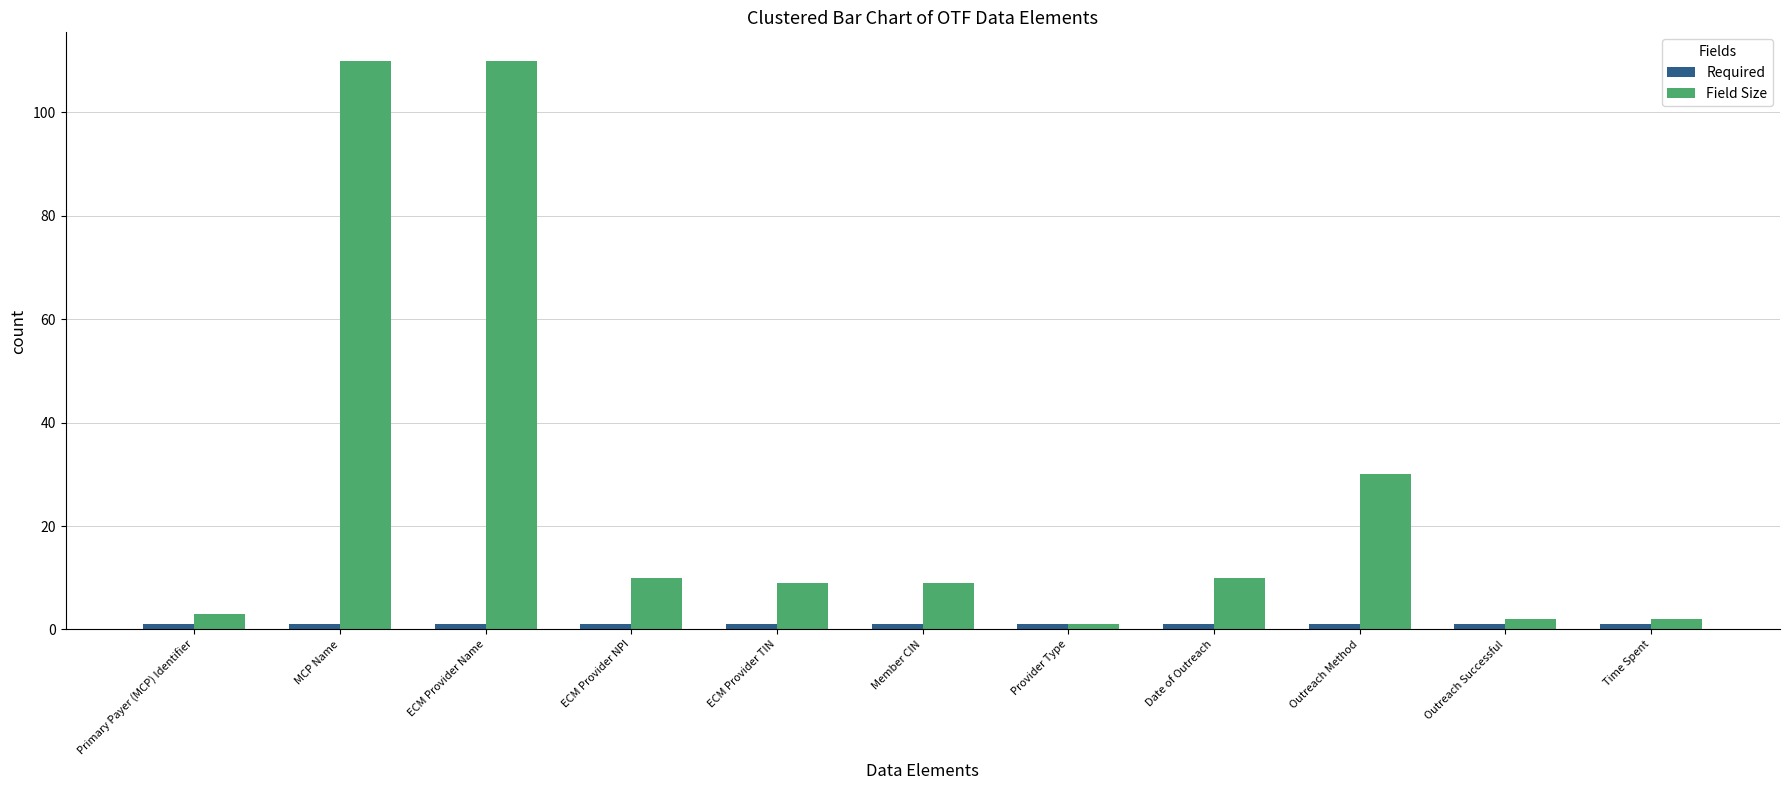

What is the maximum value shown in the chart?

110